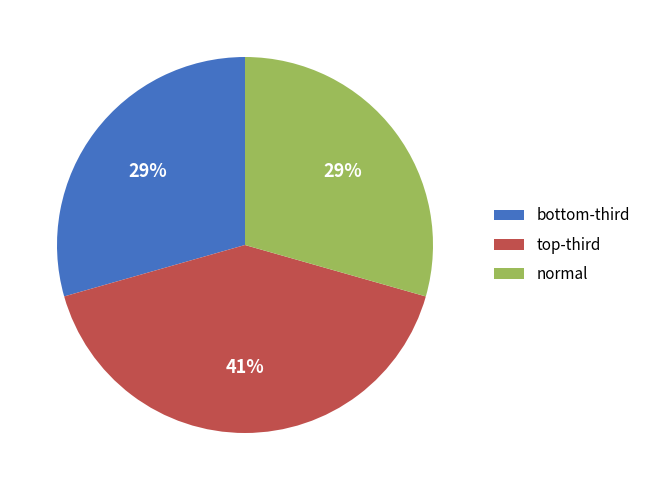

How many segments does this pie chart have?

3